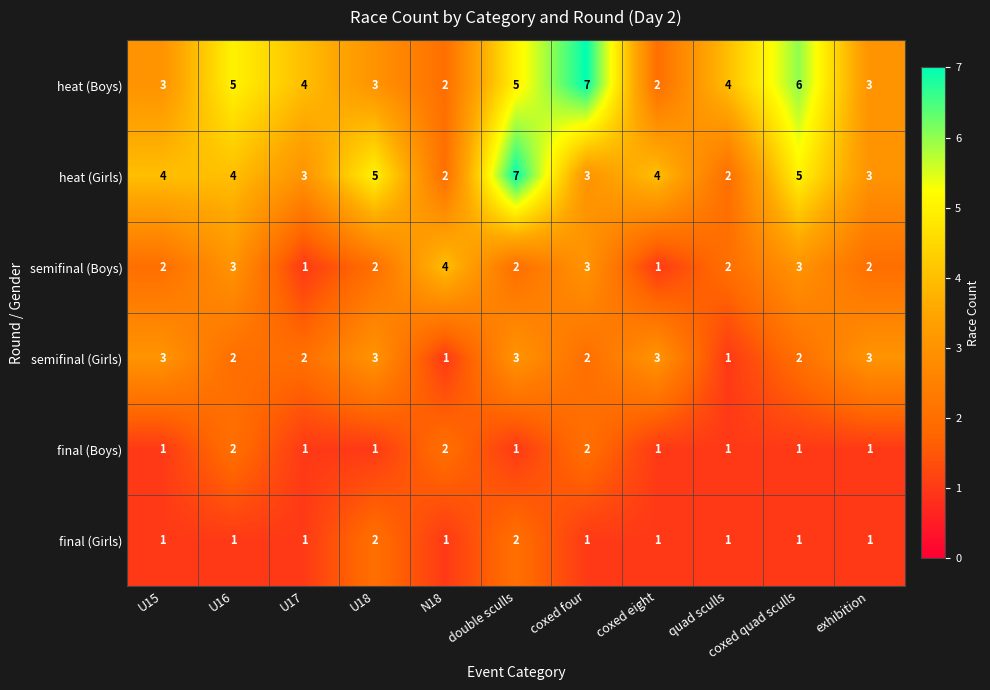

What is the difference between the second highest and second lowest values in the heat (Boys) series?

4